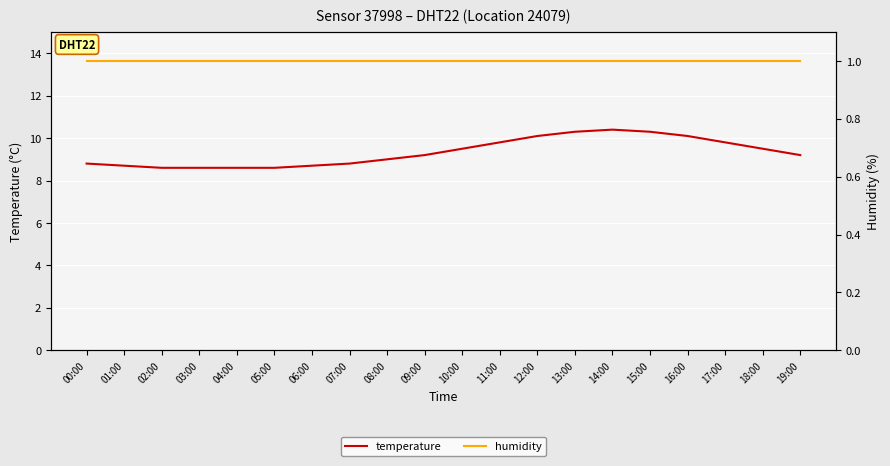

Reading left to right, list all the values displayed in this chart.

temperature: 8.8	8.7	8.6	8.6	8.6	8.6	8.7	8.8	9.0	9.2	9.5	9.8	10.1	10.3	10.4	10.3	10.1	9.8	9.5	9.2
humidity: 1.0	1.0	1.0	1.0	1.0	1.0	1.0	1.0	1.0	1.0	1.0	1.0	1.0	1.0	1.0	1.0	1.0	1.0	1.0	1.0